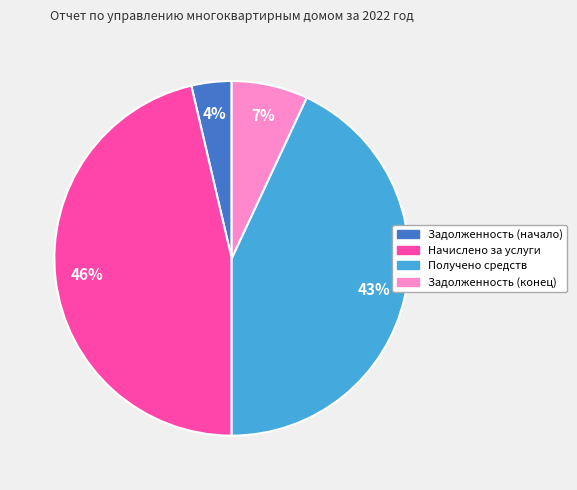

Rank the categories by value from lowest to highest.

Задолженность (начало), Задолженность (конец), Получено средств, Начислено за услуги